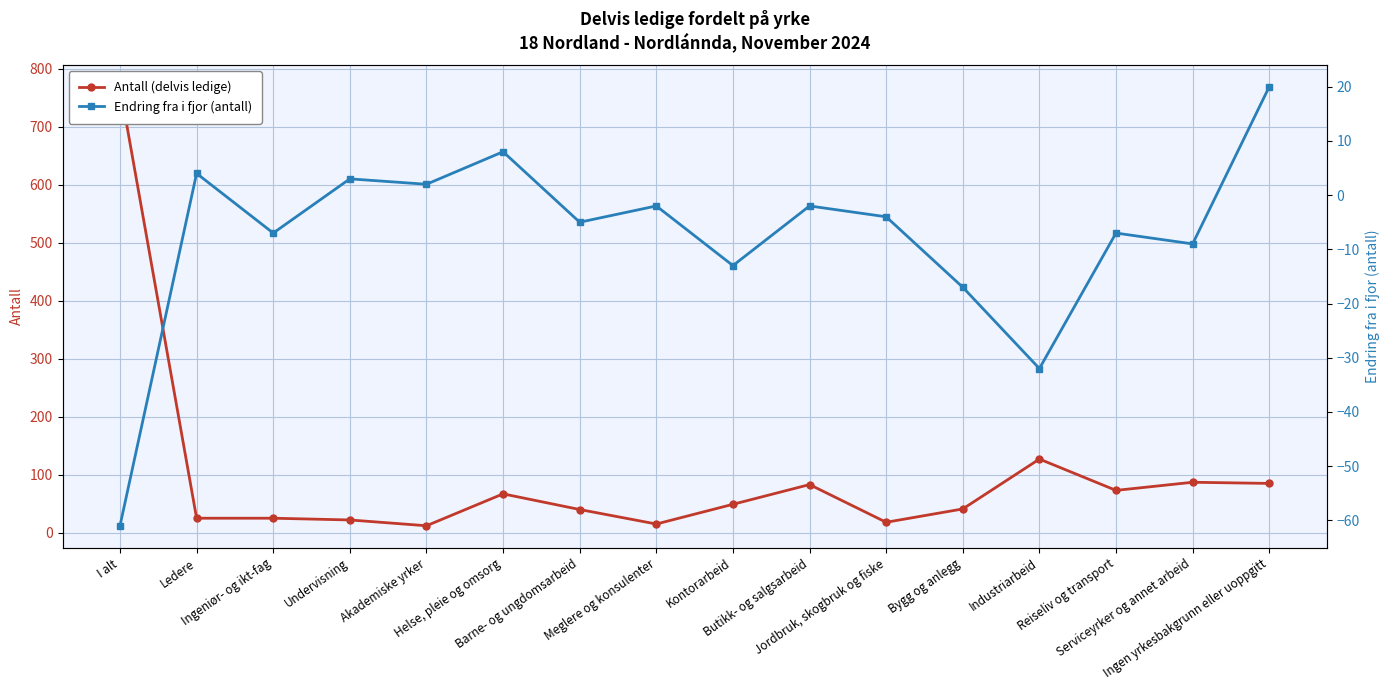

Read the Antall (delvis ledige) value at Industriarbeid, to the nearest 100.

100